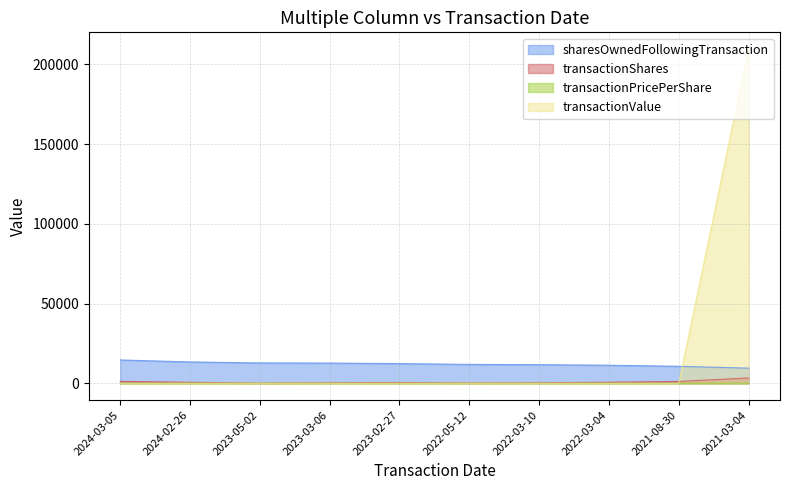

What value does the sharesOwnedFollowingTransaction series have at 2023-05-02?

12777.0